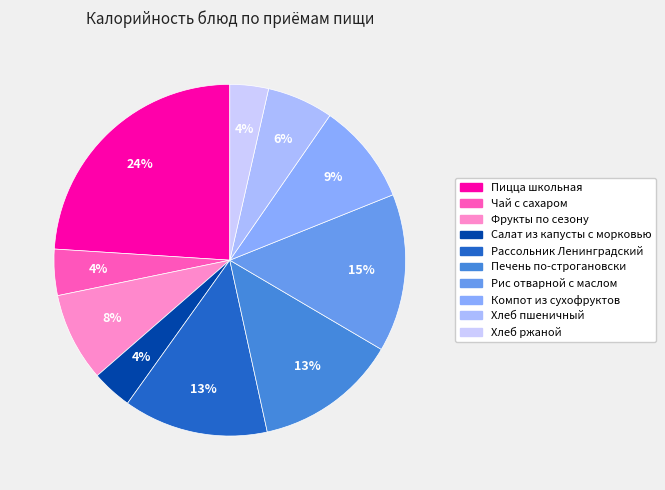

The Пицца школьная slice represents 24% of the pie. True or false?

True